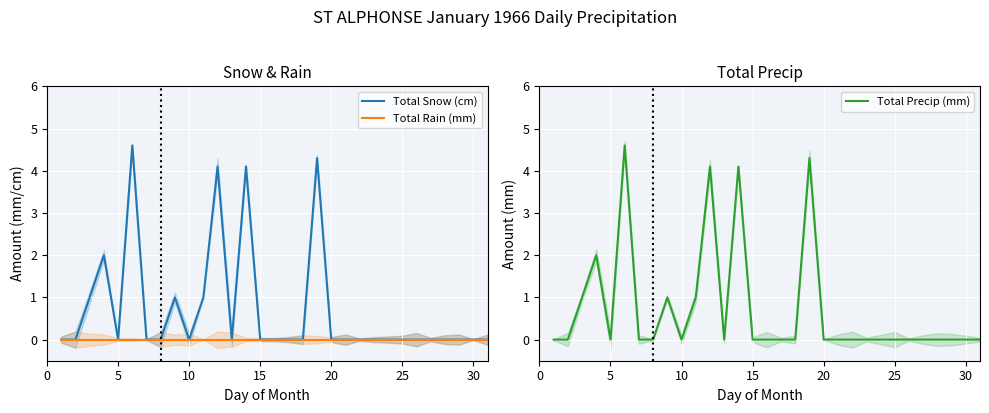

True or false: Total Snow (cm) and Total Rain (mm) intersect in this chart.

False